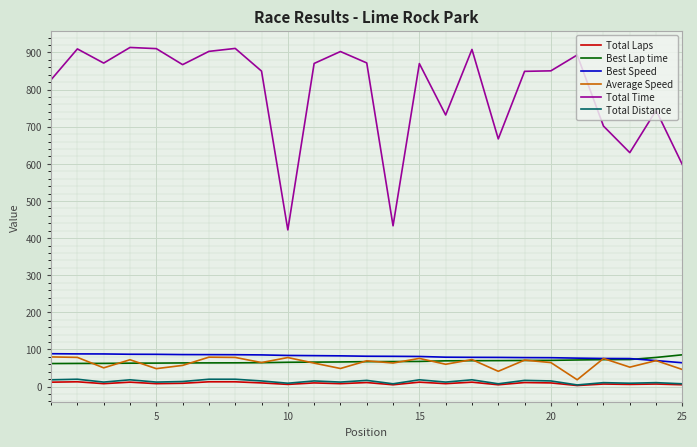

What is the greatest value displayed?

913.3